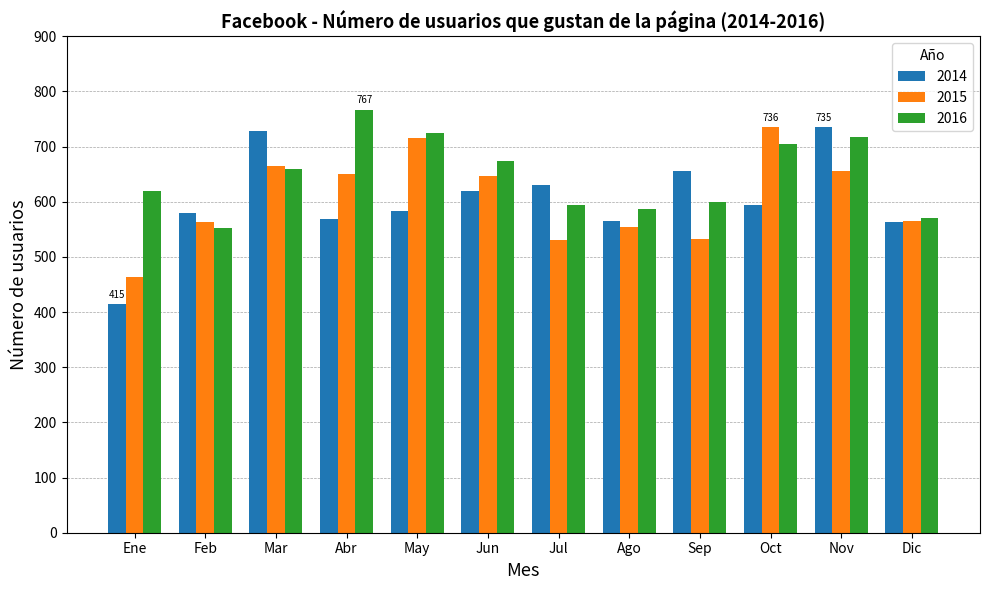

Which series has the largest total across all categories?

2016